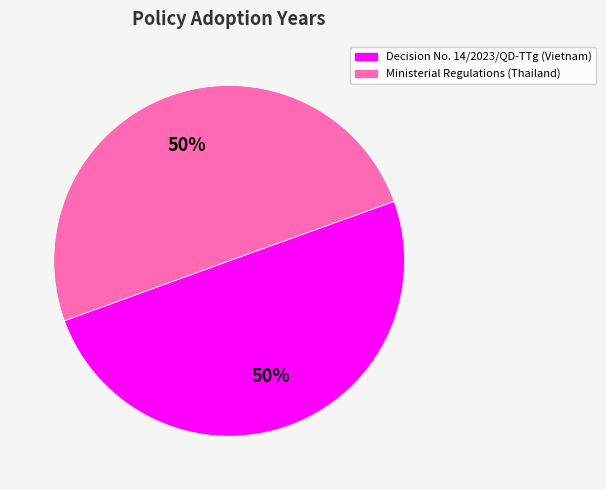

Count the number of slices in the pie.

2